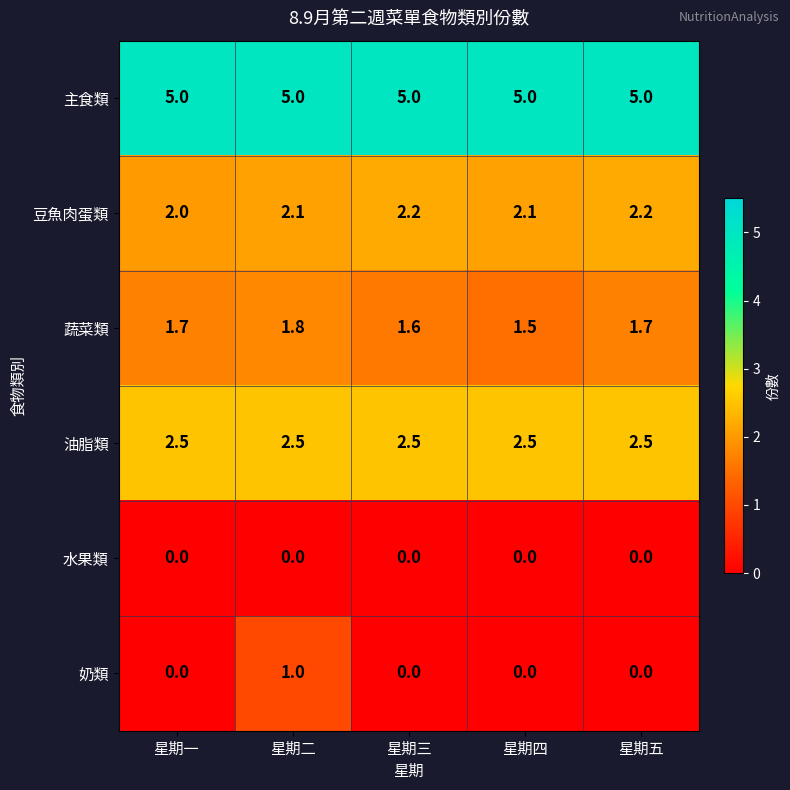

Reading left to right, list all the values displayed in this chart.

主食類: 星期一=5.0	星期二=5.0	星期三=5.0	星期四=5.0	星期五=5.0
豆魚肉蛋類: 星期一=2.0	星期二=2.1	星期三=2.2	星期四=2.1	星期五=2.2
蔬菜類: 星期一=1.7	星期二=1.8	星期三=1.6	星期四=1.5	星期五=1.7
油脂類: 星期一=2.5	星期二=2.5	星期三=2.5	星期四=2.5	星期五=2.5
水果類: 星期一=0.0	星期二=0.0	星期三=0.0	星期四=0.0	星期五=0.0
奶類: 星期一=0.0	星期二=1.0	星期三=0.0	星期四=0.0	星期五=0.0